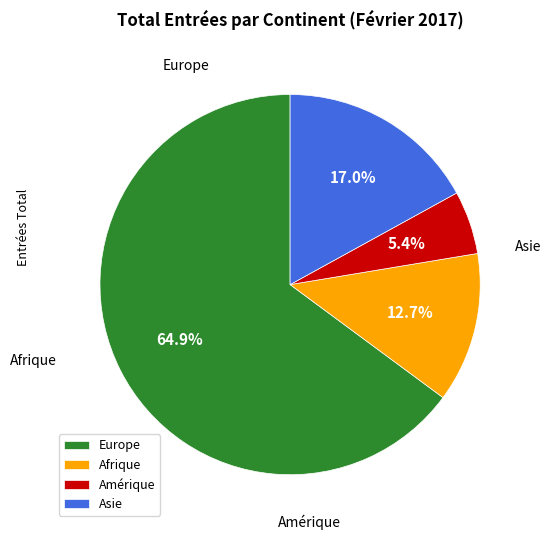

Rank the categories by value from lowest to highest.

Amérique, Afrique, Asie, Europe